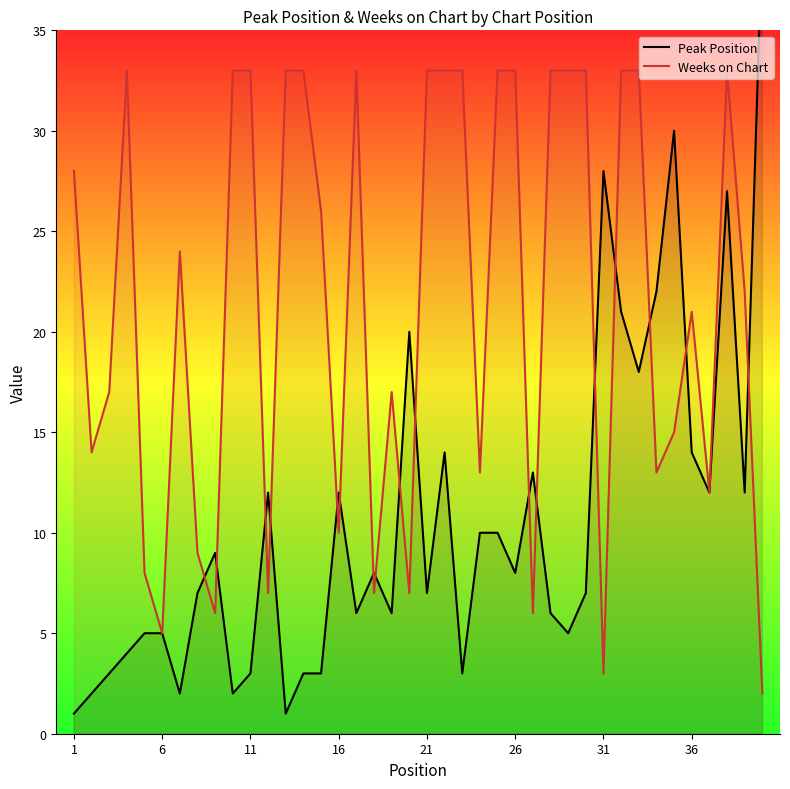

What is the highest value of the Weeks on Chart series?

33